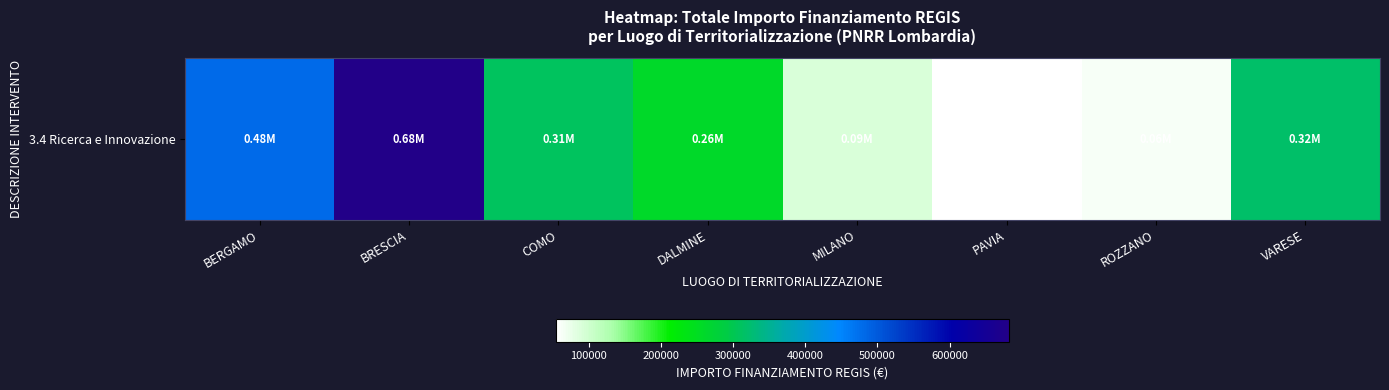

Between DALMINE and MILANO, which is larger?

DALMINE